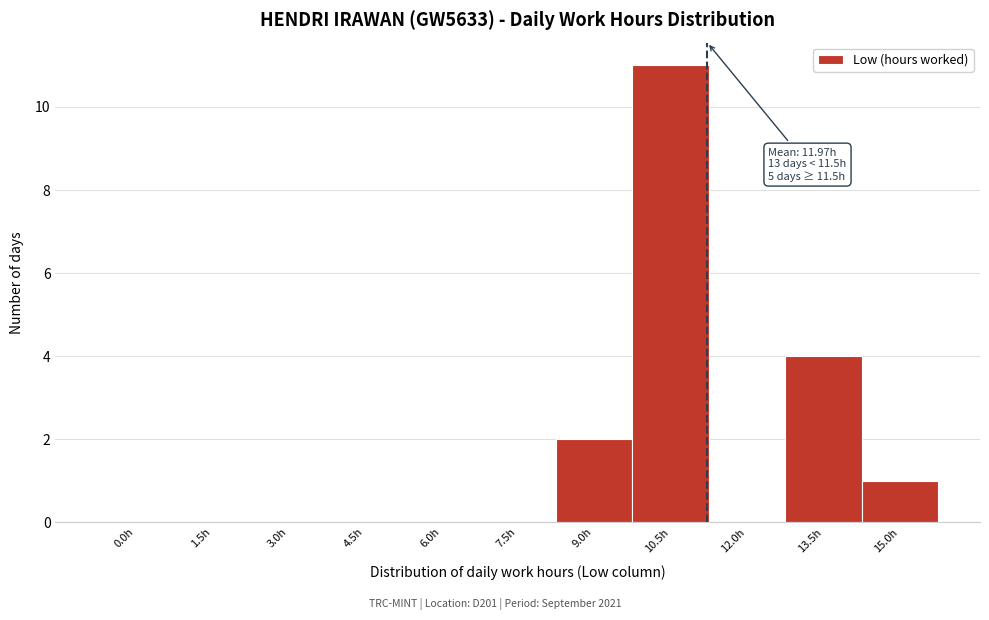

Reading left to right, list all the values displayed in this chart.

0.0h=0	1.5h=0	3.0h=0	4.5h=0	6.0h=0	7.5h=0	9.0h=2	10.5h=11	12.0h=0	13.5h=4	15.0h=1